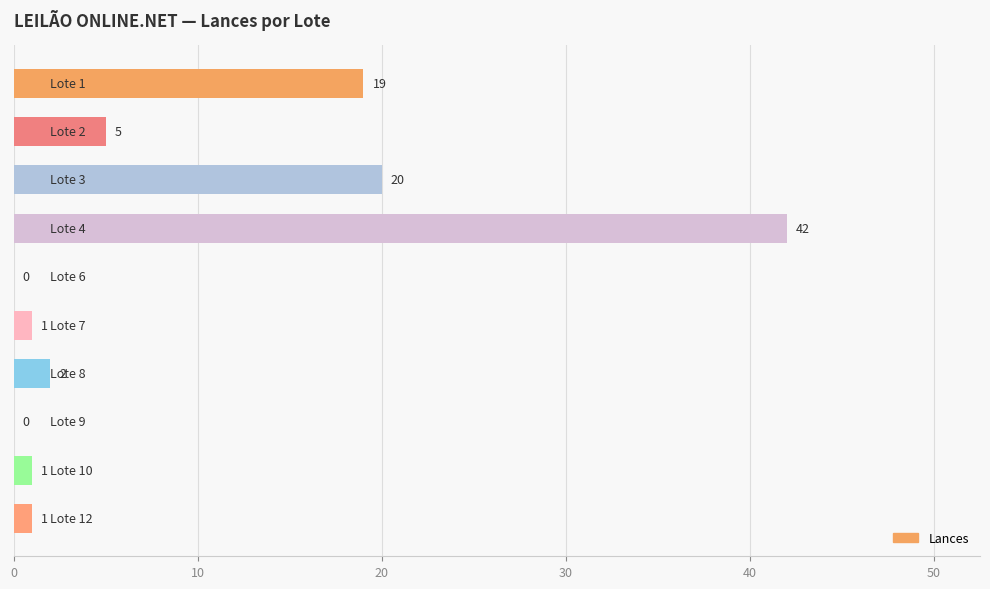

What is the sum of all values?

91